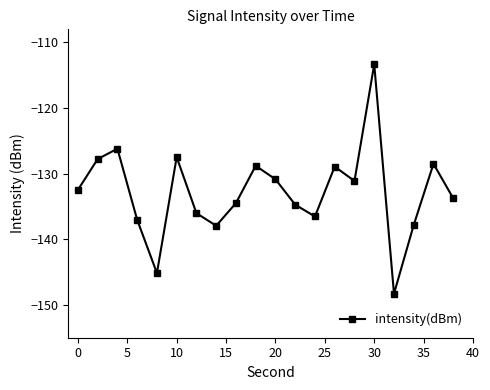

What is the greatest value displayed?

-113.3